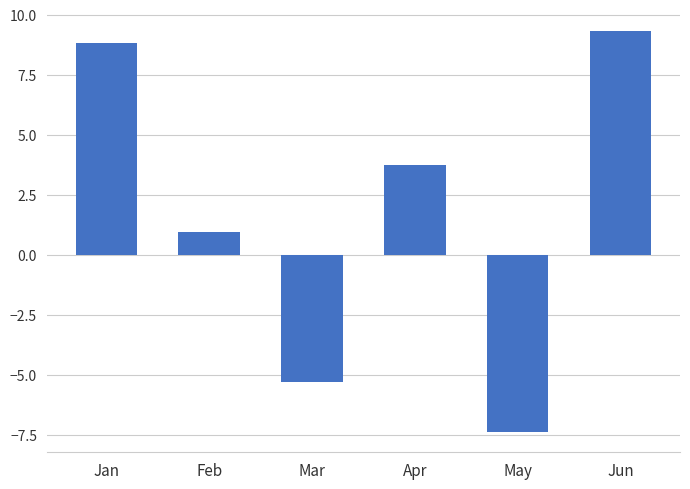

Reading right to left, transcribe all the data shown in this chart.

Jun=9.3	May=-7.4	Apr=3.7	Mar=-5.3	Feb=0.9	Jan=8.8